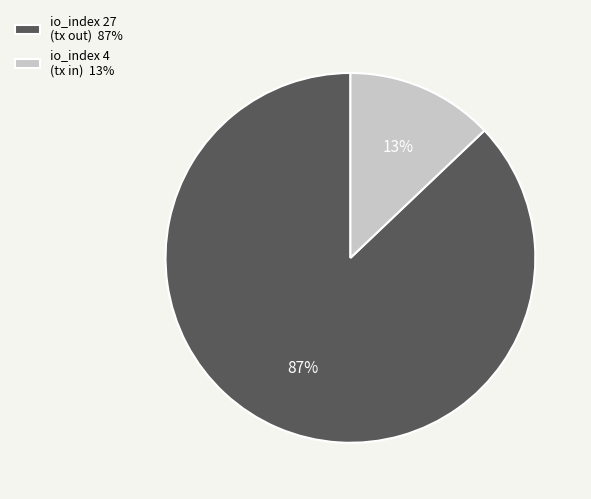

Is it true that io_index 4 is 13% of the pie?

True